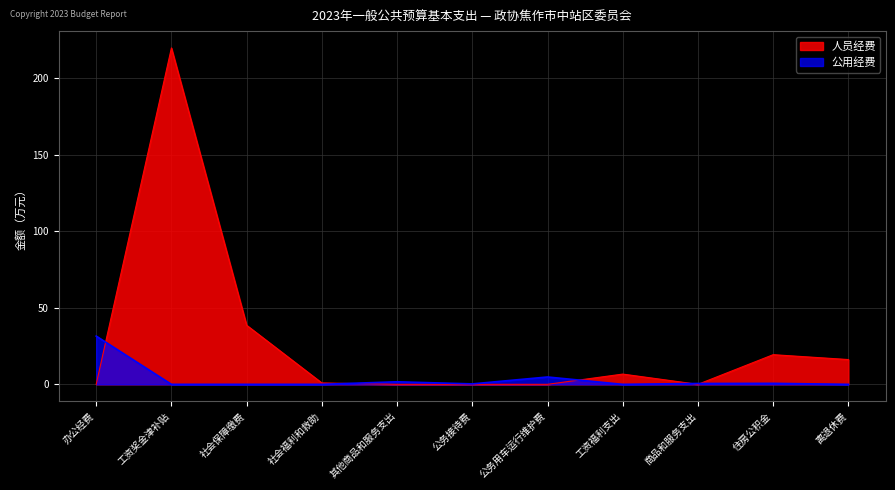

What is the difference between the highest and lowest values at 住房公积金?

18.7